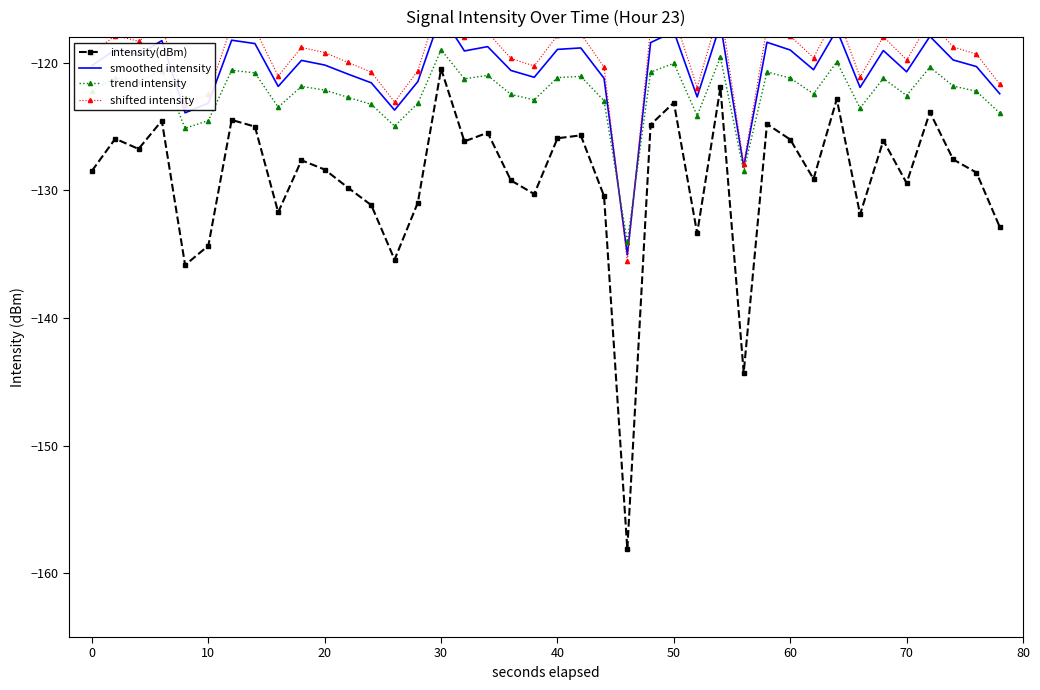

At how many categories does at least one series exceed -121?

31